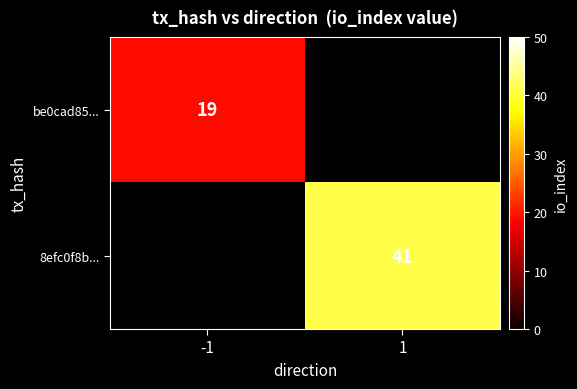

The be0cad85... series shows 19 at -1. True or false?

True